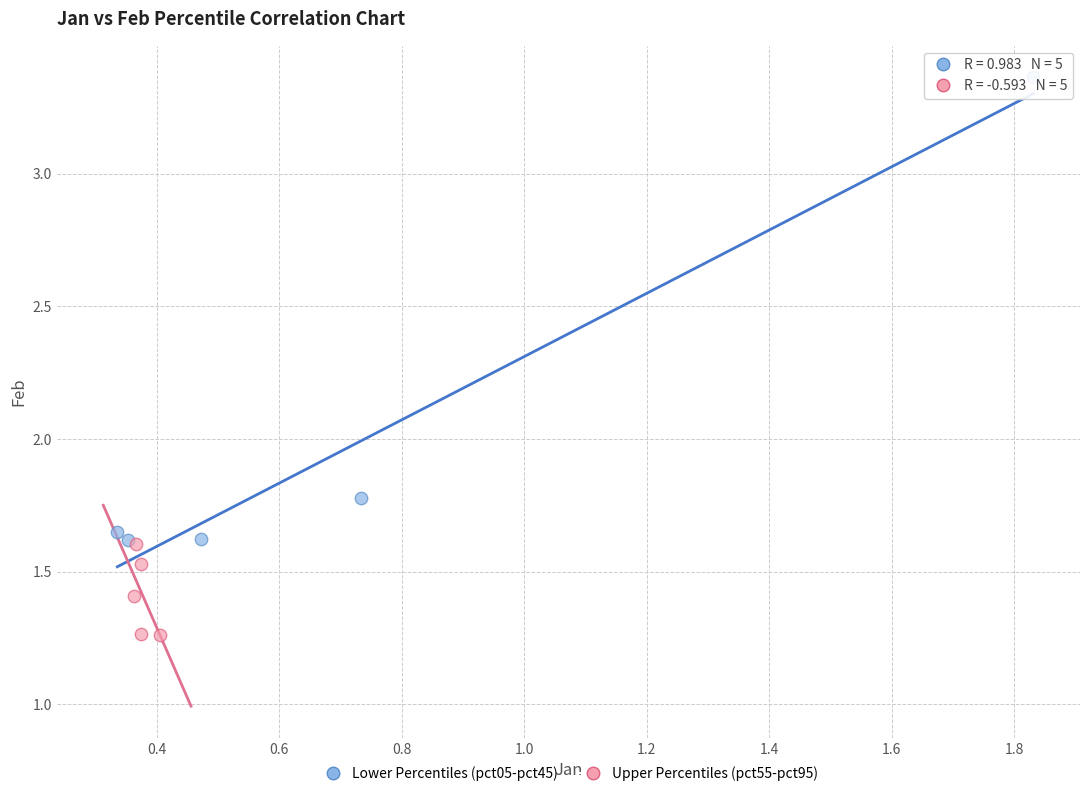

Which series reaches the maximum Y coordinate?

Lower Percentiles (pct05-pct45)